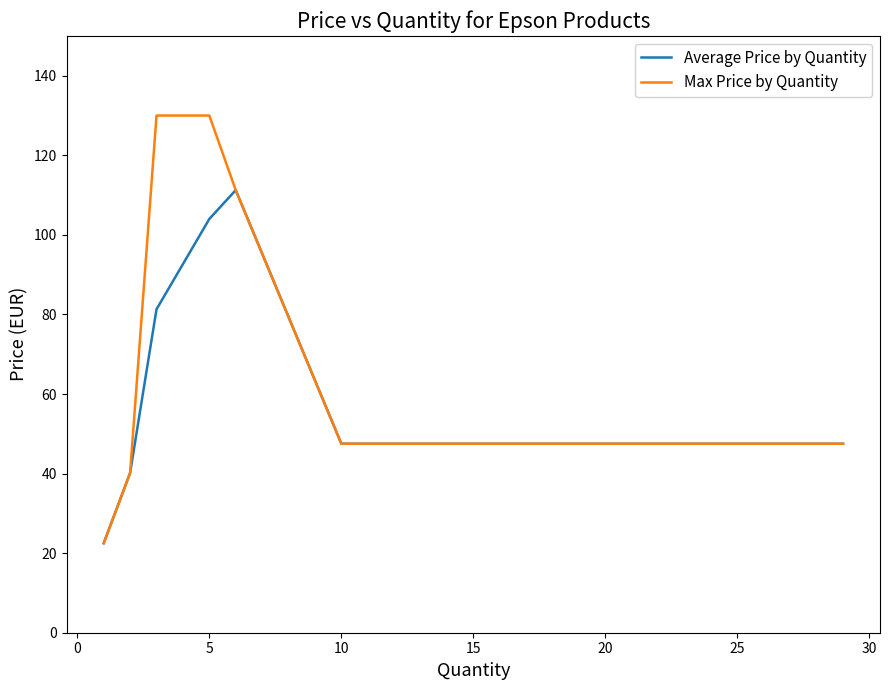

What is the maximum value for Max Price by Quantity?

130.0